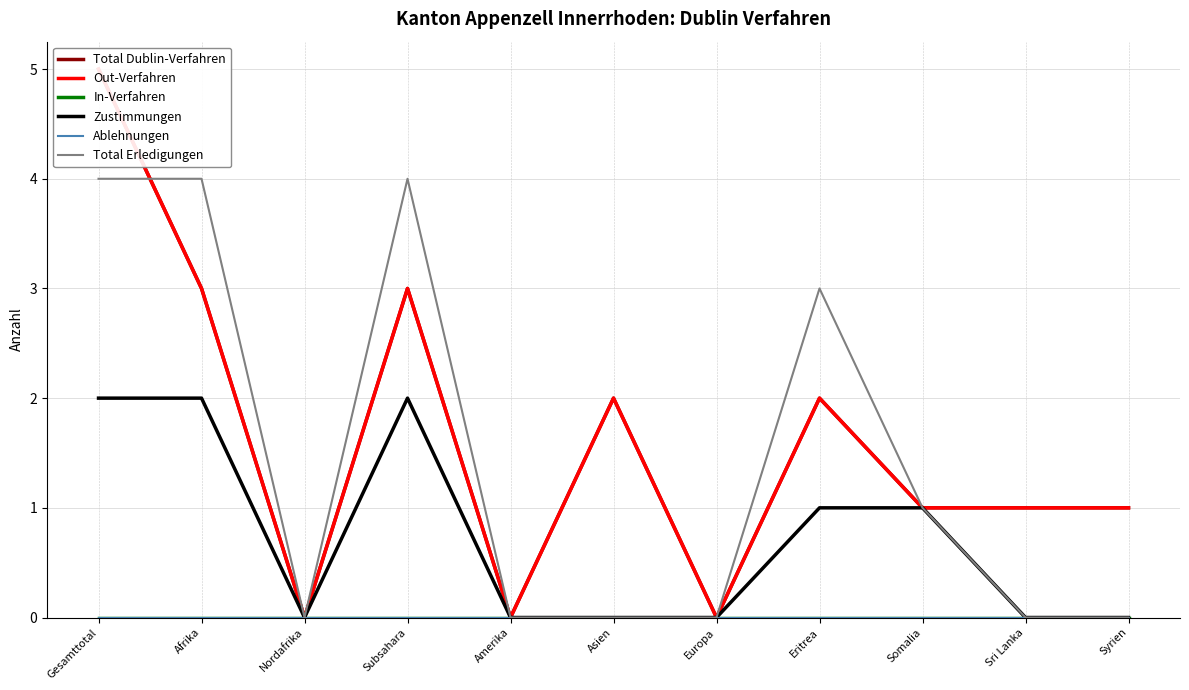

How many distinct data groups are displayed?

6